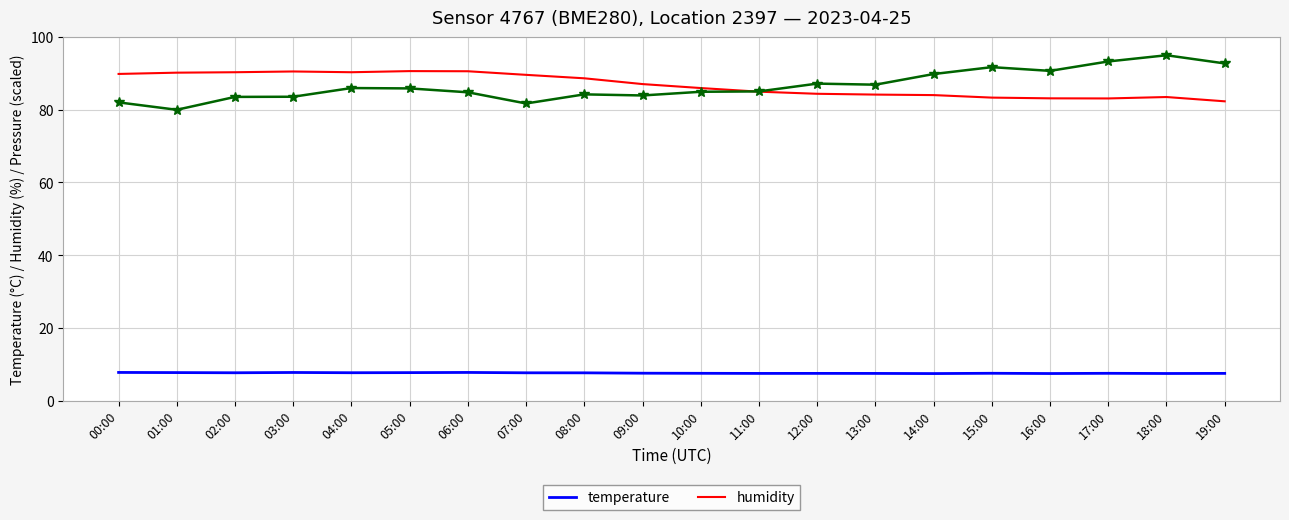

What is the total value across all series at 02:00?

181.5